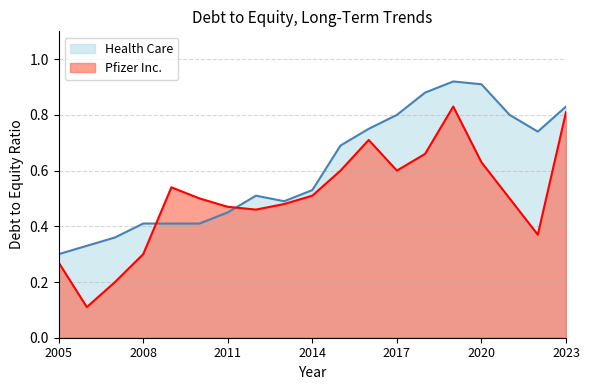

How many interior local valleys does the Health Care series have?

2